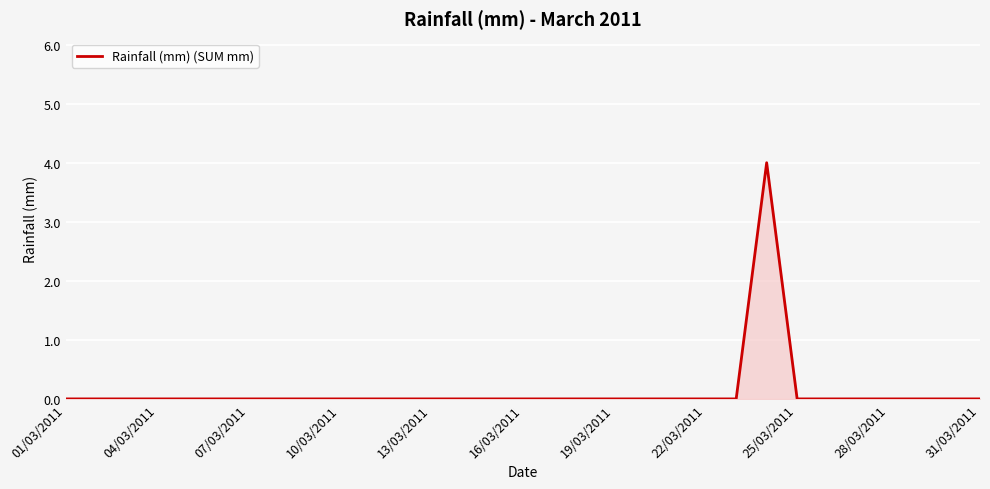

True or false: there are more than 0 points higher than both neighbors.

True